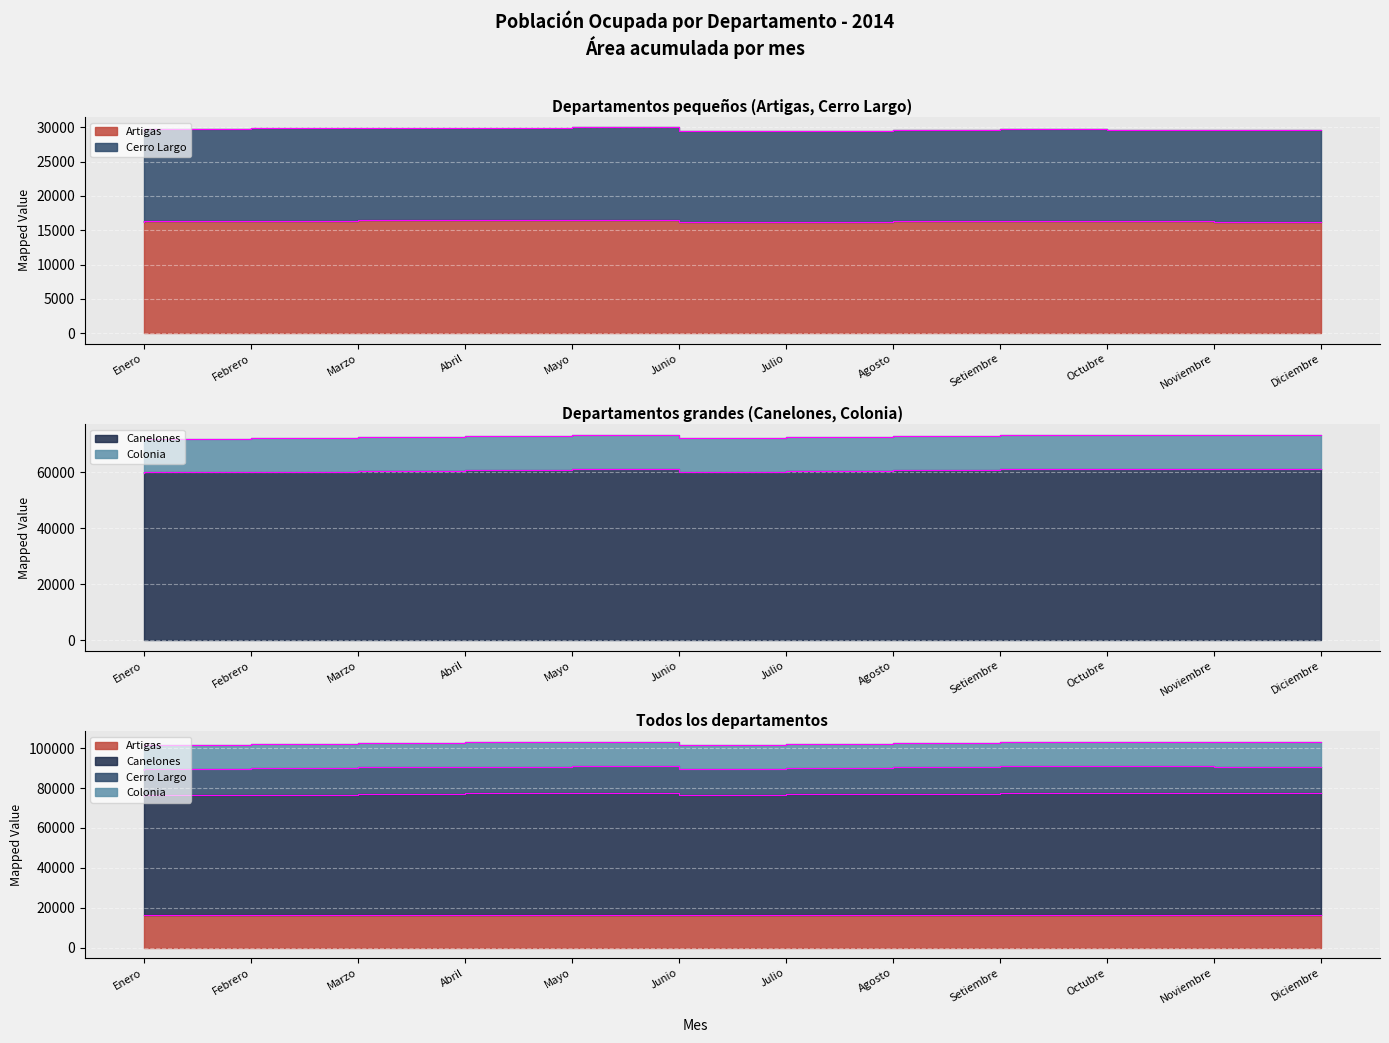

What is the difference between the Cerro Largo termini values at Noviembre and Junio?

185